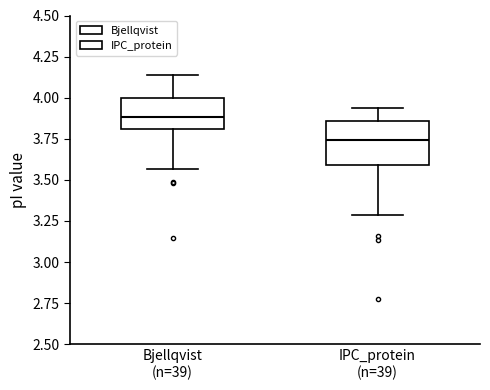

Reading left to right, read every box against the y-axis: the position of its median line, the range the box covers, and the ends of its whiskers. The values are not printed on the chart, so give them approximately, as read against the axis.

Bjellqvist (n=39): median 3.90, box 3.80 to 4.00, whiskers 3.55 to 4.15
IPC_protein (n=39): median 3.75, box 3.60 to 3.85, whiskers 3.30 to 3.95